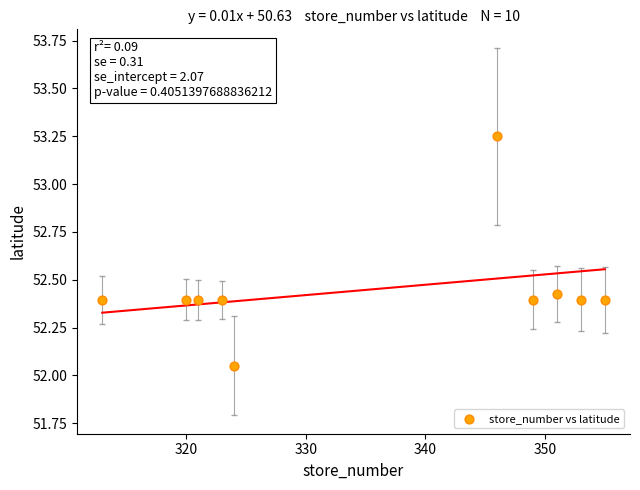

What is the average X value?

335.5